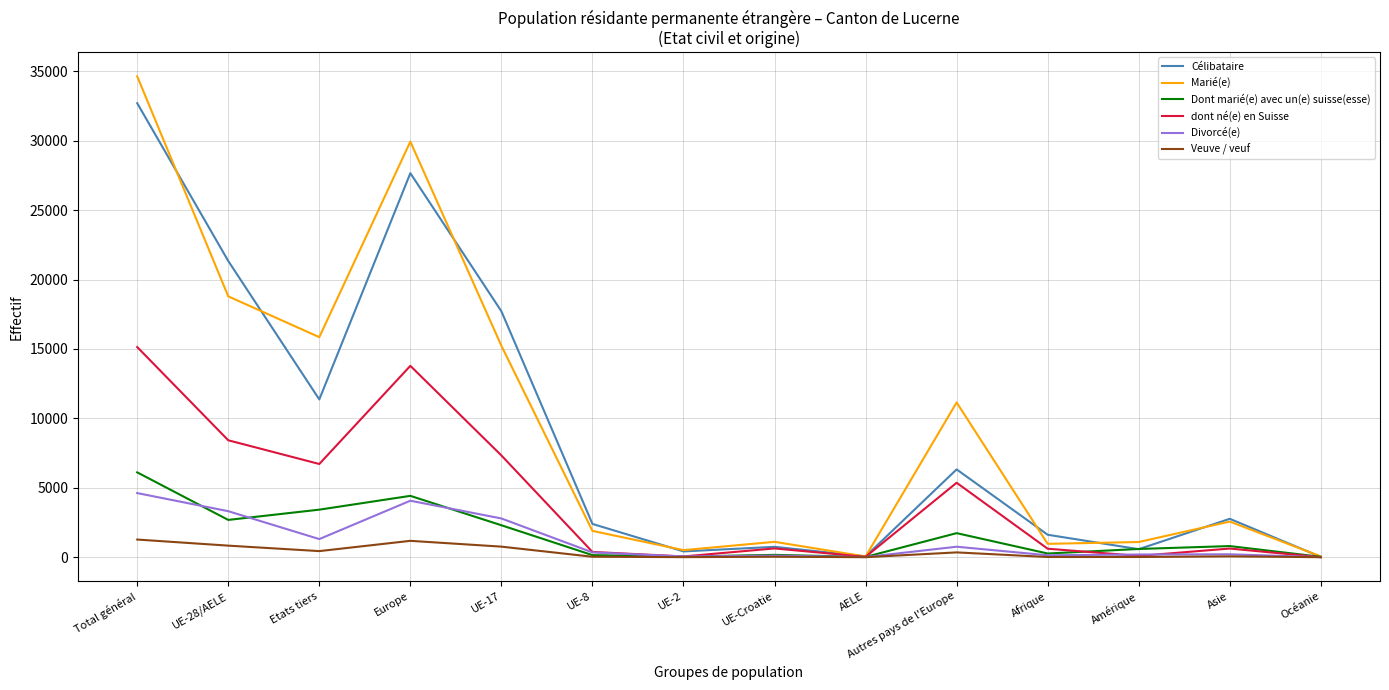

What is the highest value of the Célibataire series?

32701